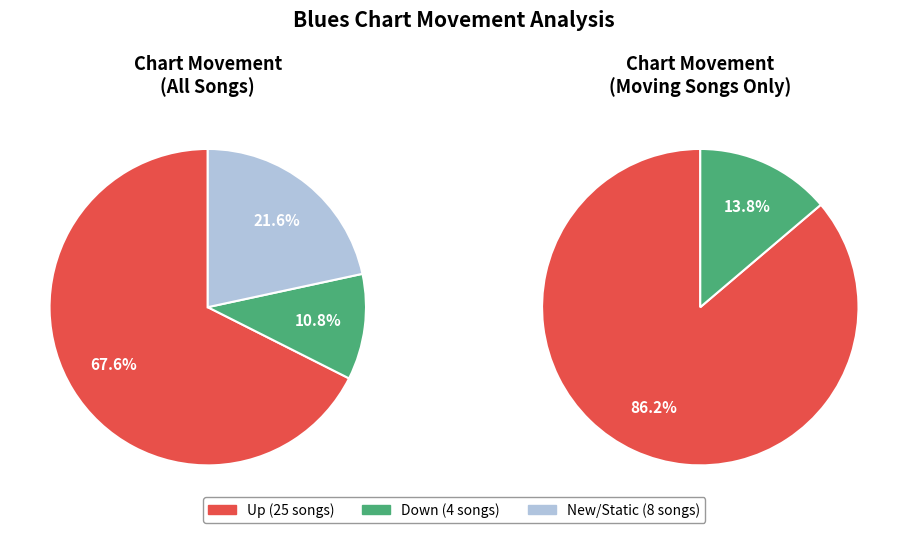

How much of the chart is everything except -?

78.4%